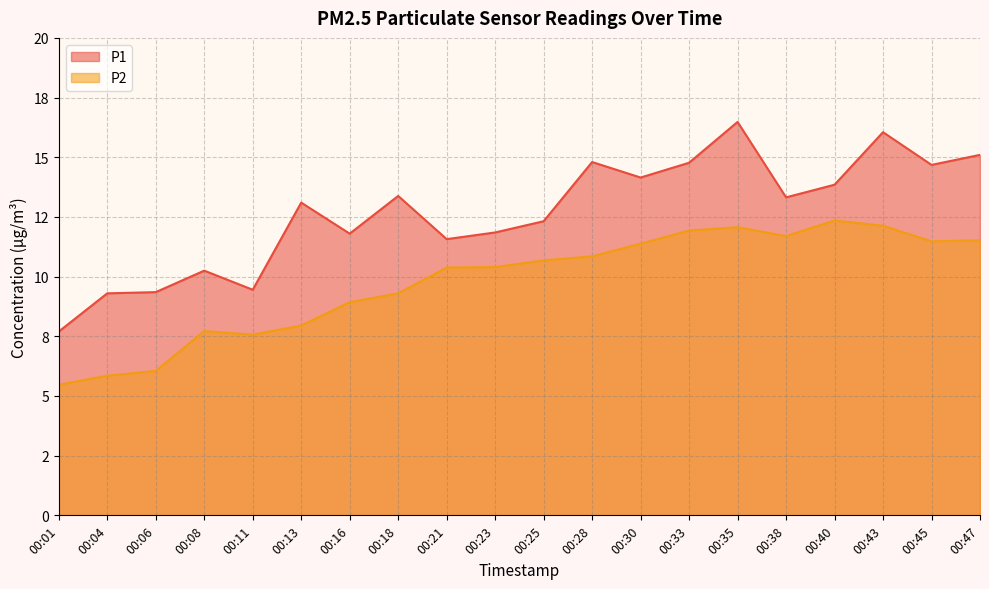

What is the difference between the second highest and minimum values in the P2 series?

6.7